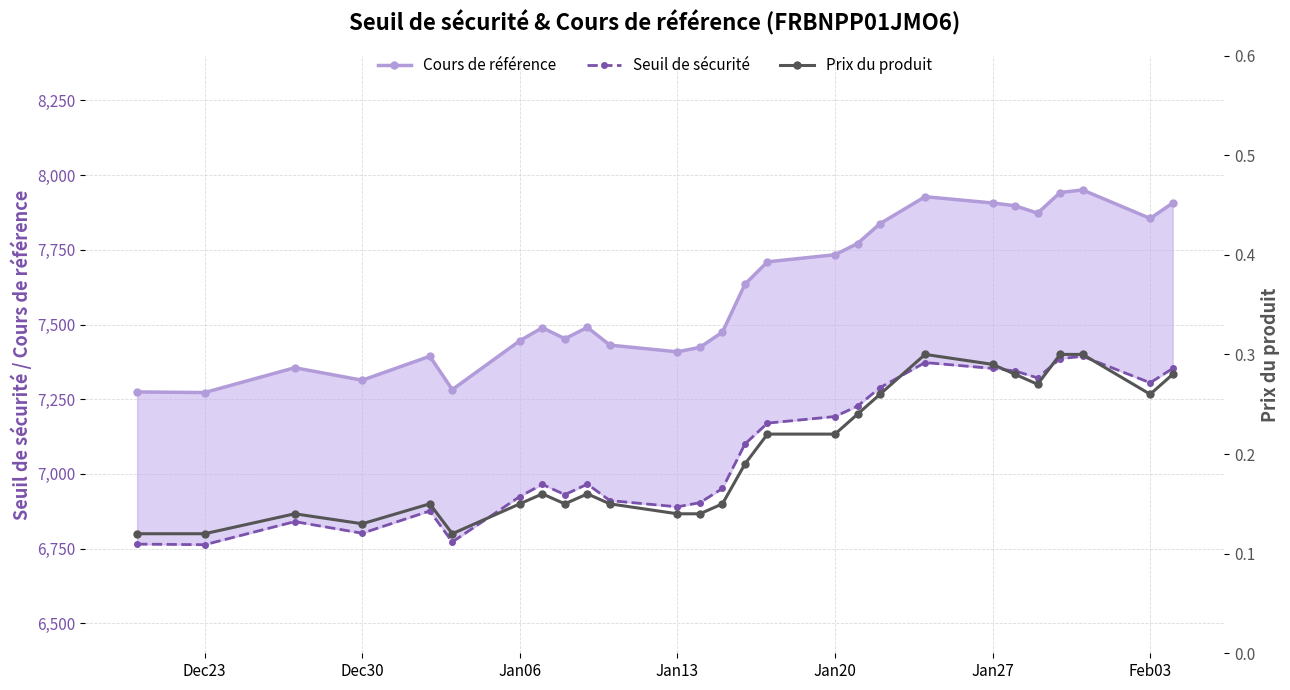

What are all the series names shown in the legend?

Cours de référence, Seuil de sécurité, Prix du produit